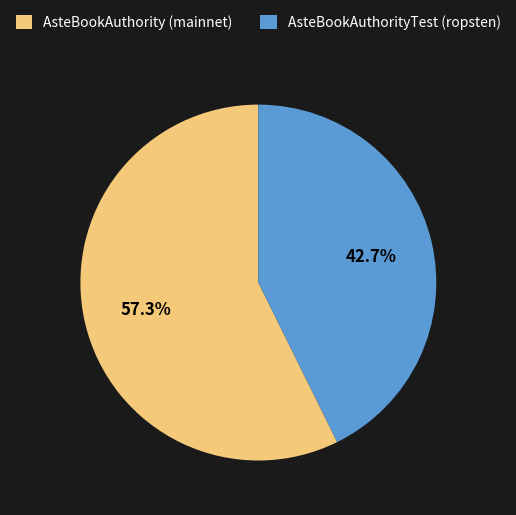

What is the majority slice?

AsteBookAuthority (mainnet)